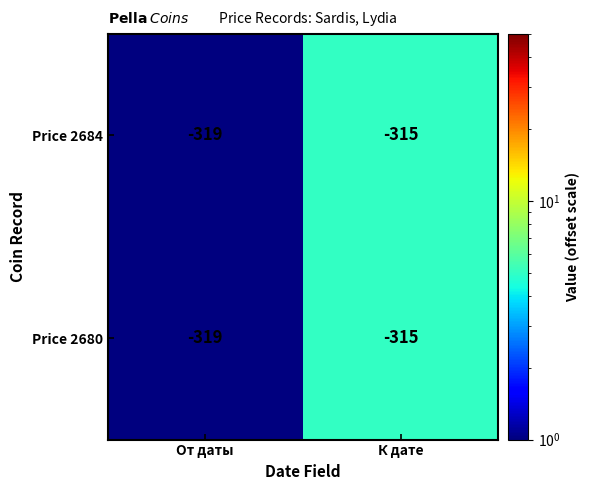

List the labels in order of Price 2684 value, largest first.

К дате, От даты